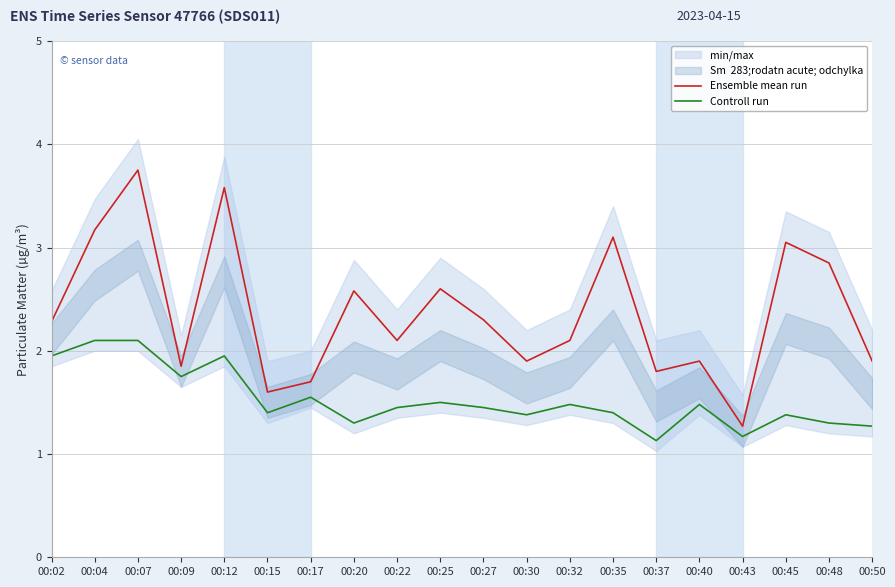

List the series in order of their overall mean, highest first.

Ensemble mean run, Controll run